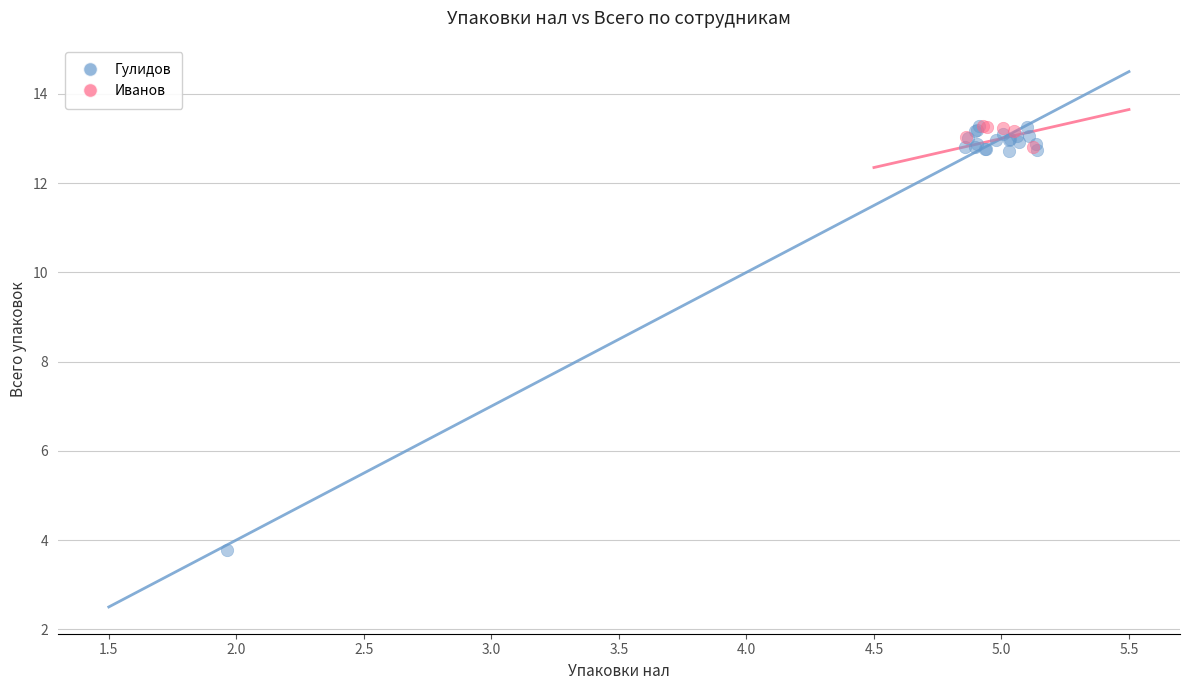

Which series reaches the minimum Y coordinate?

Гулидов